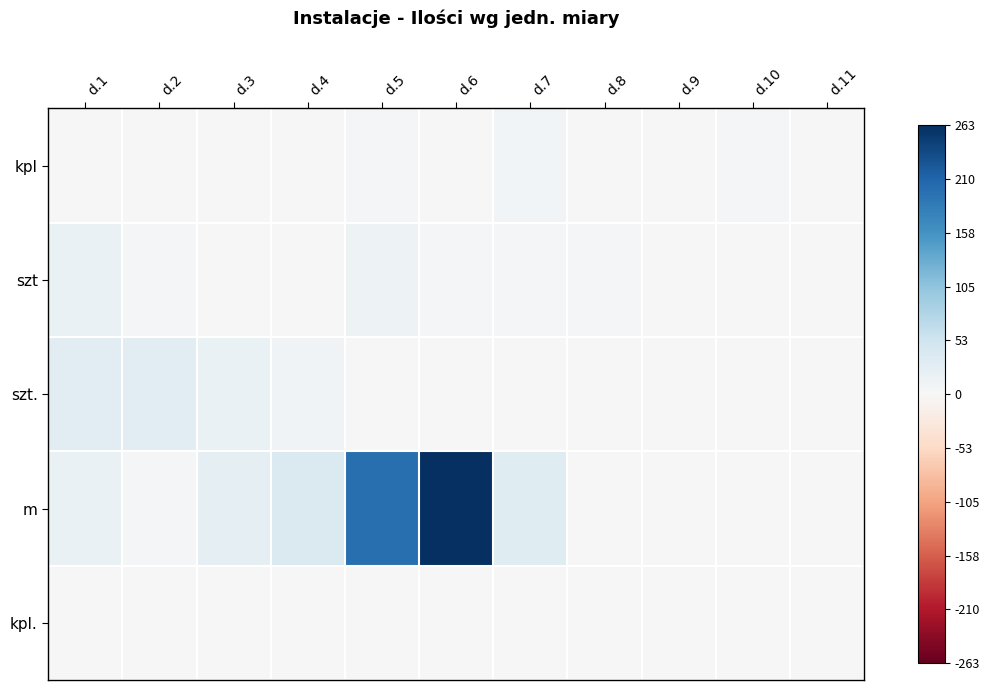

Which series has the largest total across all categories?

m